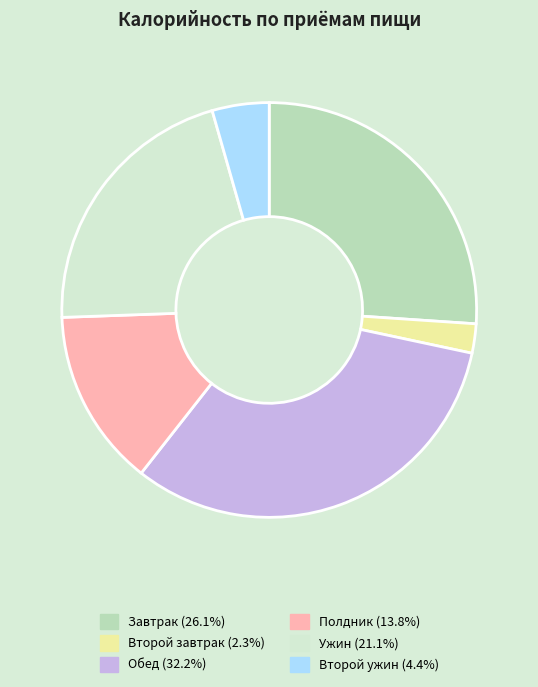

Is the sum of Второй завтрак and Обед greater than half?

No